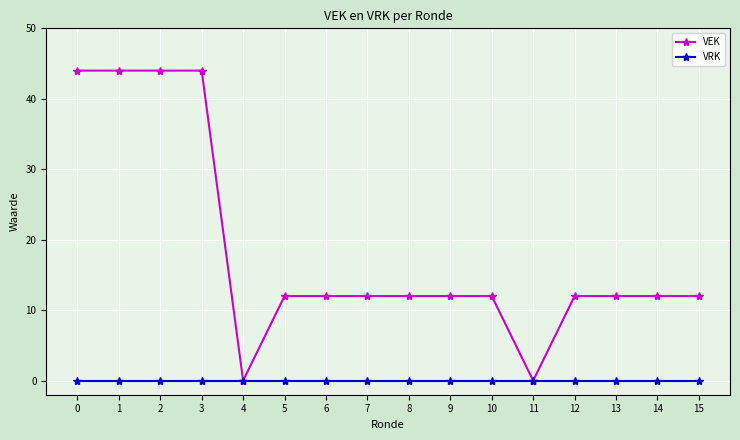

Which series has the widest spread of values?

VEK